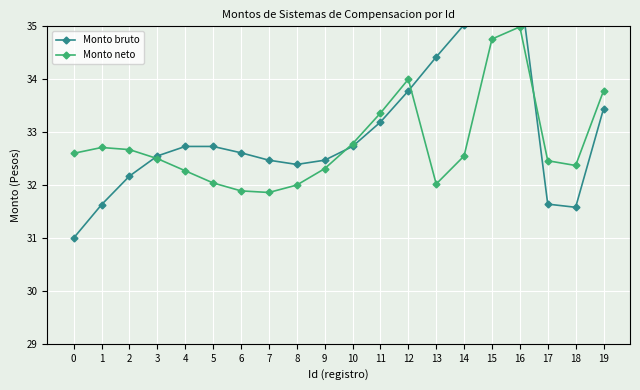

What is the sum of the Monto bruto values at 10 and 17?

64.4